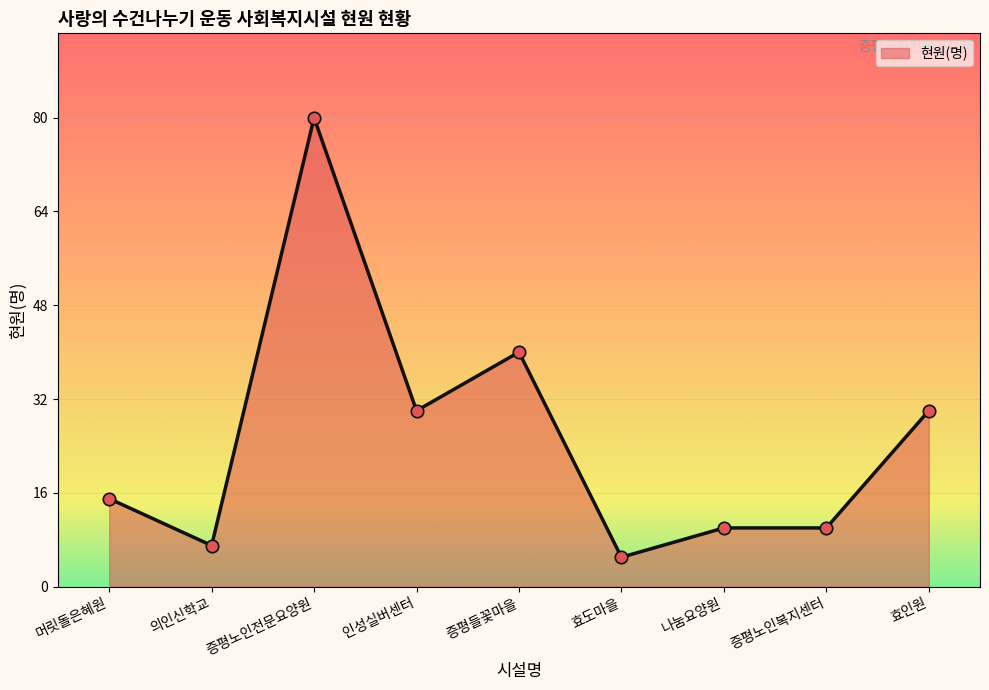

What is the change in value from 인성실버센터 to 나눔요양원?

-20